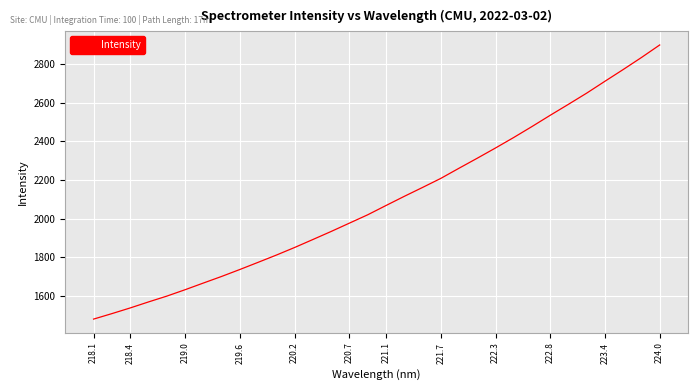

What is the difference between the maximum and minimum values?

1420.7